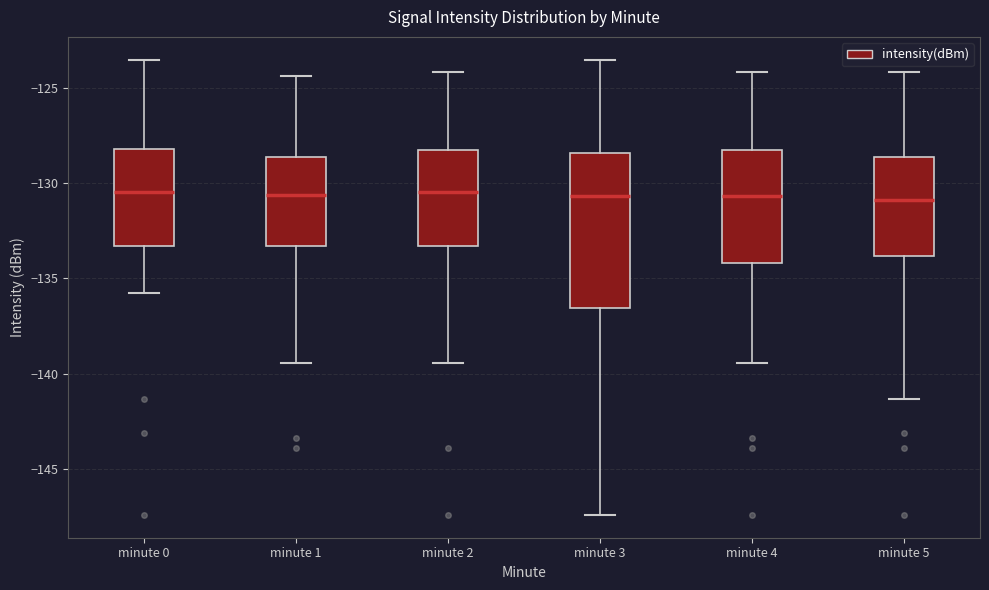

Reading left to right, transcribe this box plot: for each box, give where its median line is, the range the box spans, and where its two whiskers end, as read against the y-axis. The values are not printed on the chart, so give them approximately, as read against the axis.

minute 0: median -130.5, box -133.5 to -128.0, whiskers -136.0 to -123.5
minute 1: median -130.5, box -133.5 to -128.5, whiskers -139.5 to -124.5
minute 2: median -130.5, box -133.5 to -128.5, whiskers -139.5 to -124.0
minute 3: median -130.5, box -136.5 to -128.5, whiskers -147.5 to -123.5
minute 4: median -130.5, box -134.0 to -128.5, whiskers -139.5 to -124.0
minute 5: median -131.0, box -134.0 to -128.5, whiskers -141.5 to -124.0